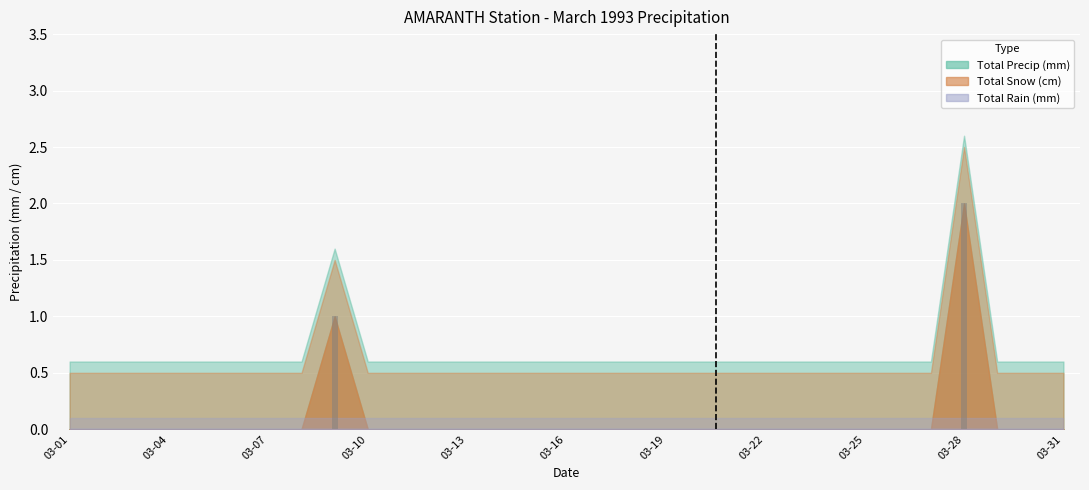

How many groups of bars are there?

31